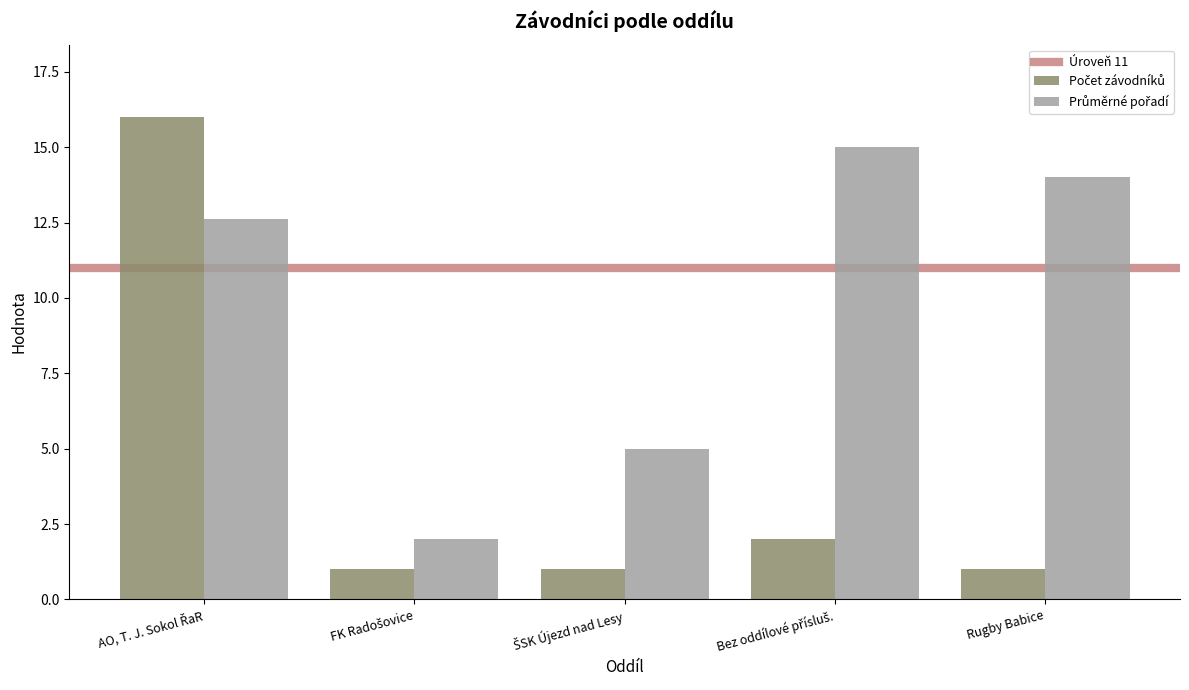

How many bars are there in total?

10